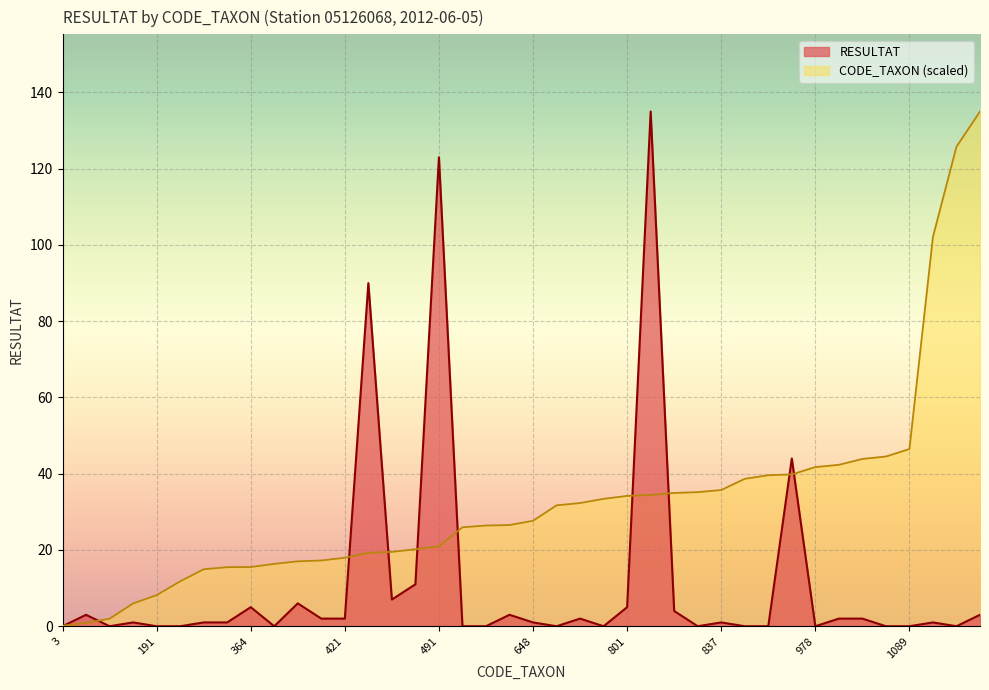

Reading left to right, transcribe all the data shown in this chart.

RESULTAT: 0.0	3.0	0.0	1.0	0.0	0.0	1.0	1.0	5.0	0.0	6.0	2.0	2.0	90.0	7.0	11.0	123.0	0.0	0.0	3.0	1.0	0.0	2.0	0.0	5.0	135.0	4.0	0.0	1.0	0.0	0.0	44.0	0.0	2.0	2.0	0.0	0.0	1.0	0.0	3.0
CODE_TAXON: 0.1	0.9	2.0	6.0	8.2	11.8	14.9	15.5	15.5	16.3	17.0	17.2	18.0	19.2	19.5	20.2	21.0	26.0	26.4	26.5	27.7	31.7	32.3	33.4	34.2	34.4	35.0	35.2	35.7	38.7	39.6	39.8	41.7	42.3	43.9	44.5	46.5	102.1	125.8	135.0